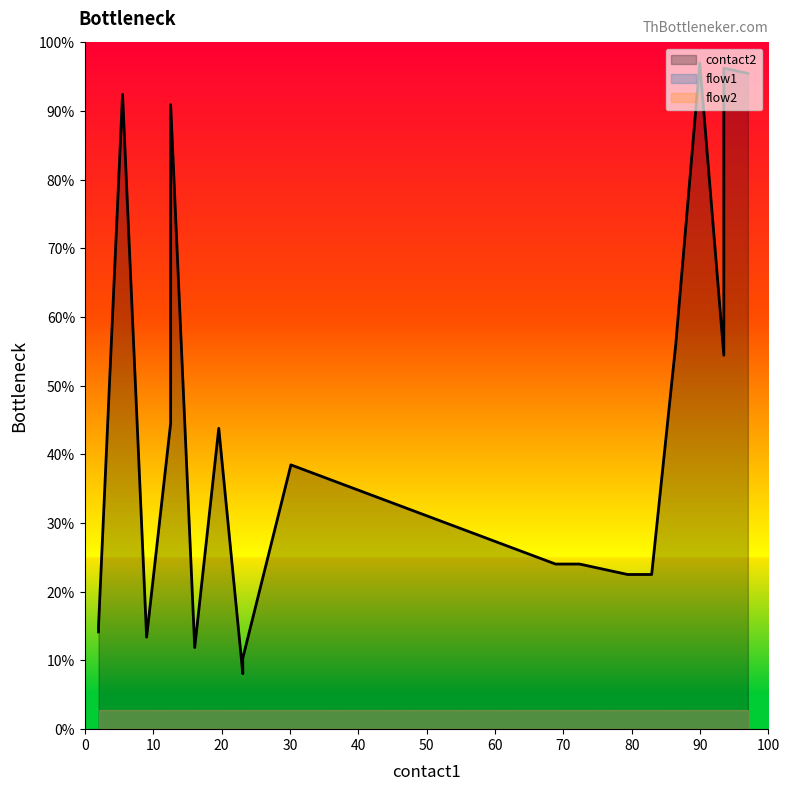

What are all the series names shown in the legend?

contact2, flow1, flow2